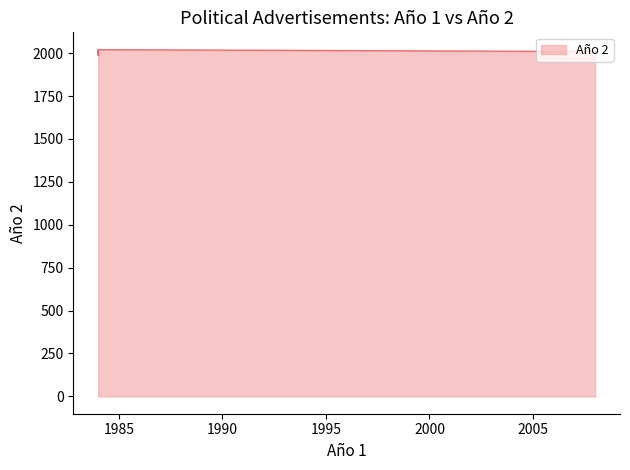

The chart shows a value of 2012 at 1984. True or false?

True